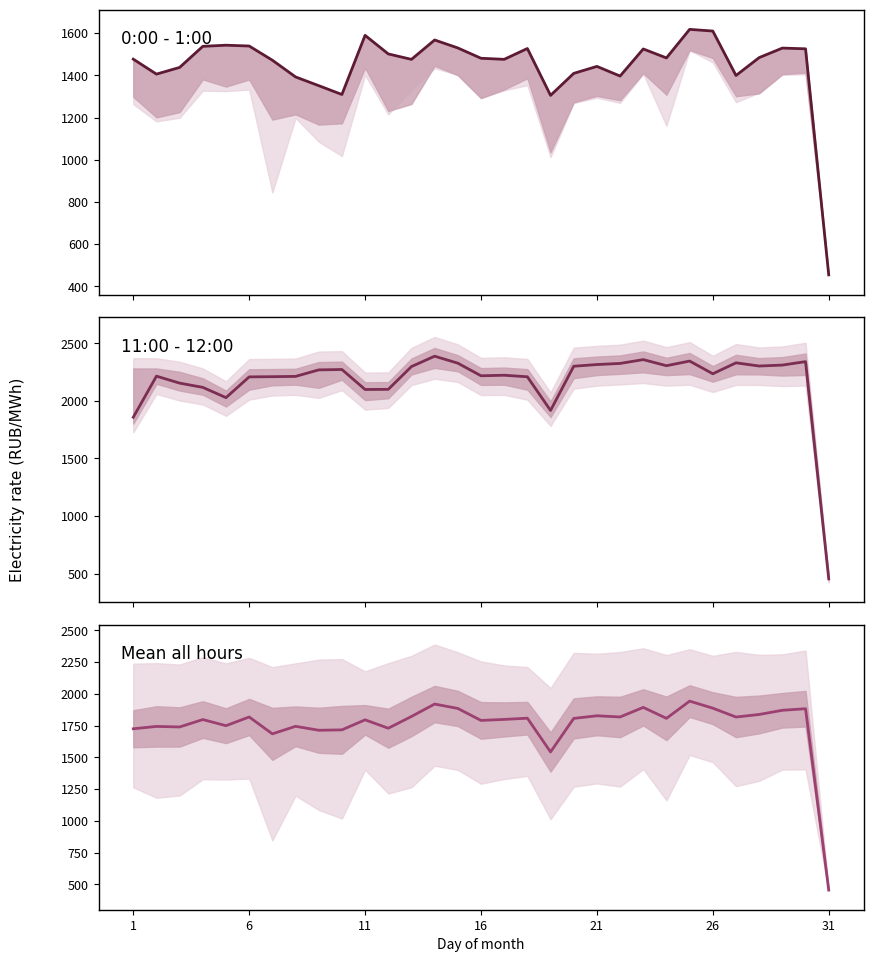

True or false: Mean all hours and 11:00 - 12:00 cross at least once.

False